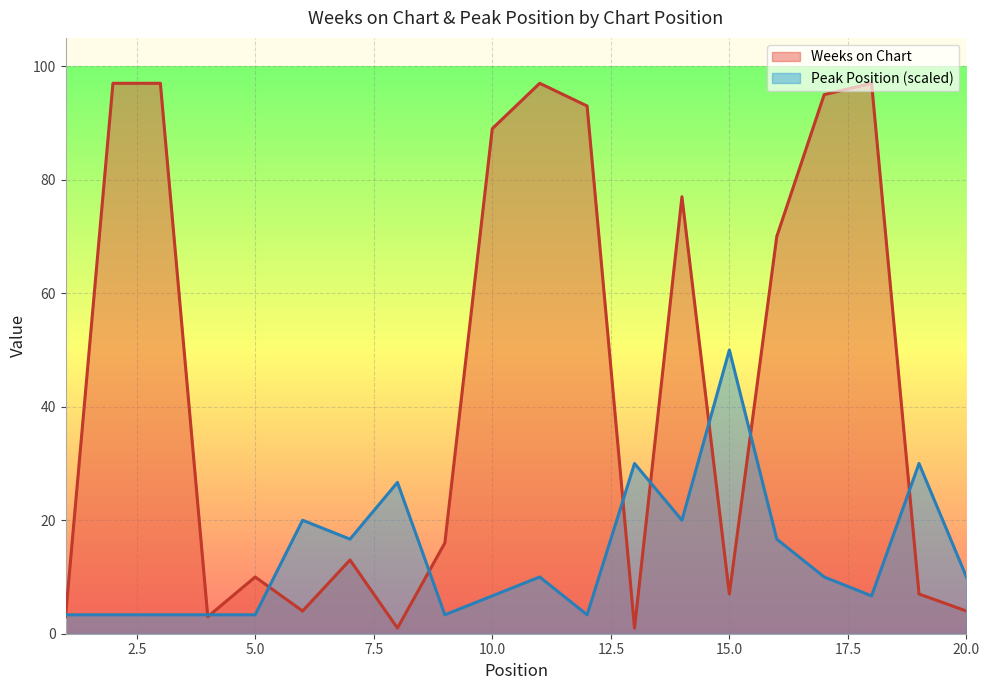

Between 4 and 6, which series saw the biggest shift?

Peak Position